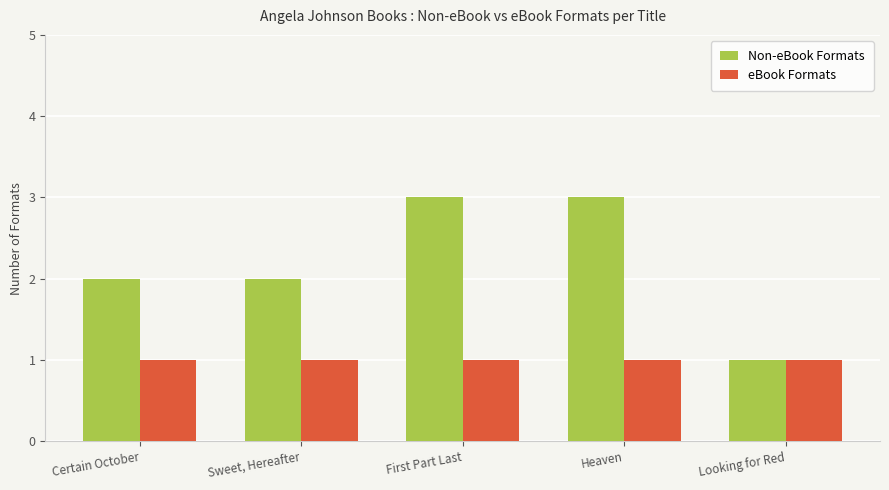

Which category has the lowest value in the Non-eBook Formats series?

Looking for Red